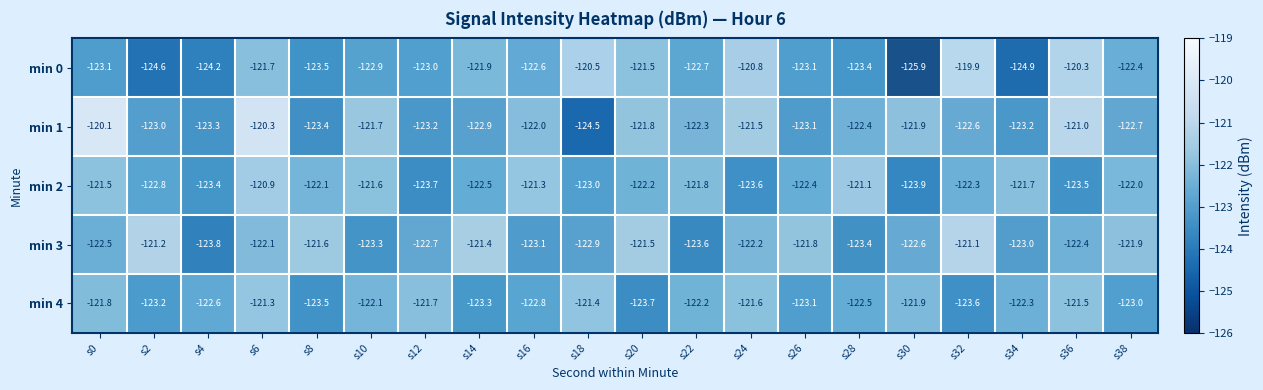

The value of min 1 at s38 is -122.7. True or false?

True